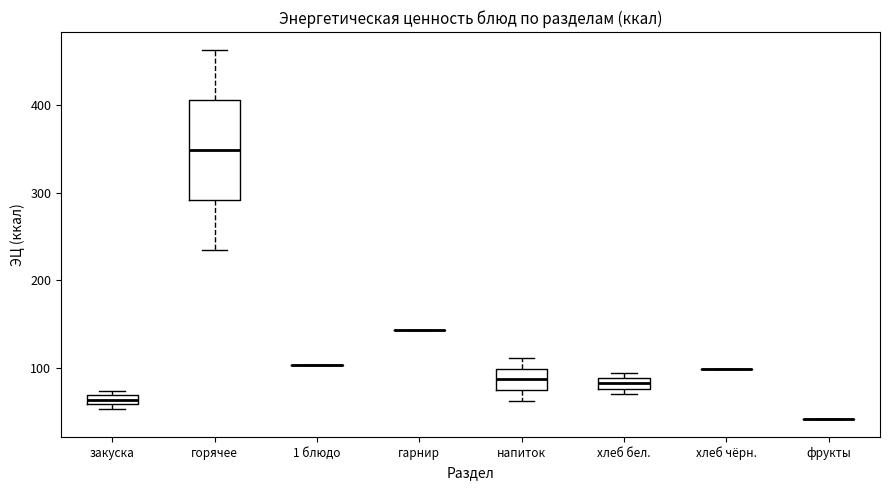

Where does the lower whisker of the box for напиток end on the y-axis? The values are not printed on the chart, so give them approximately, as read against the axis.

60